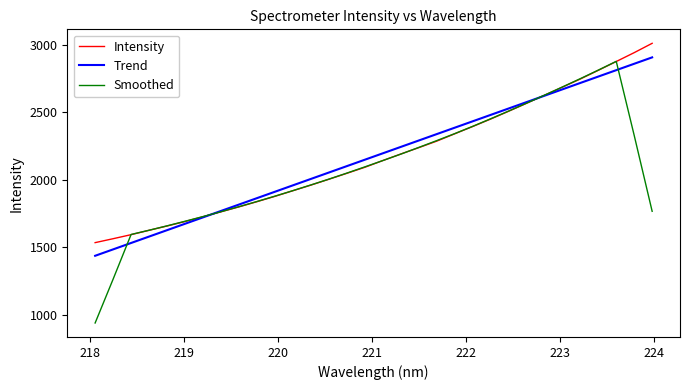

How many categories are shown in the chart?

32